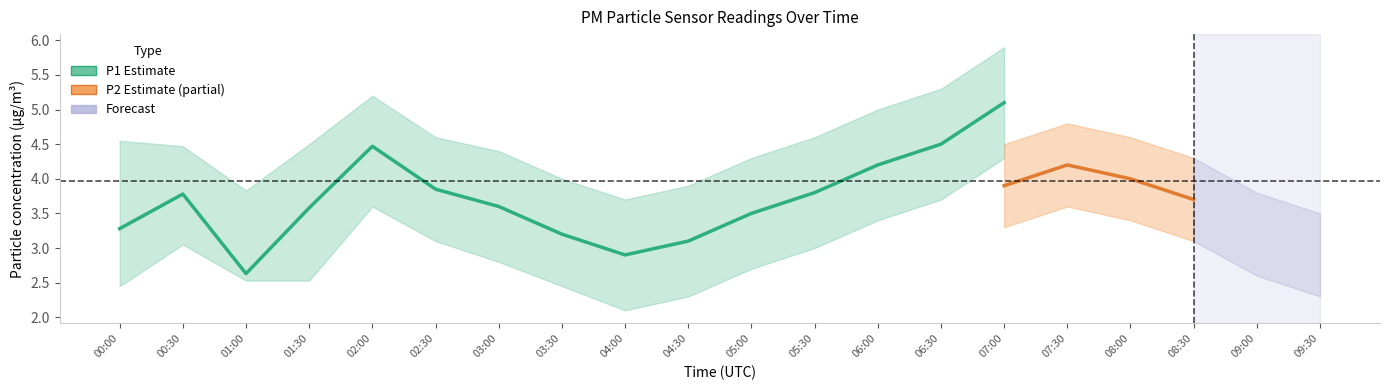

What is the label of the 11th point from the left?

05:00